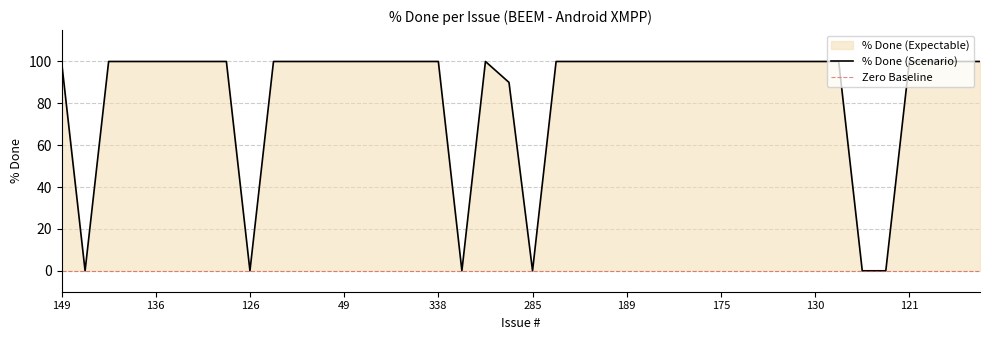

Does the chart have visible grid lines?

Yes